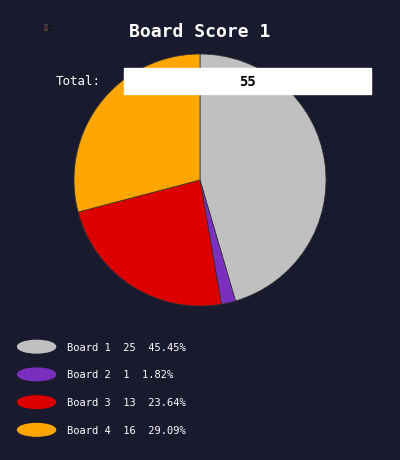

Does Board 4 represent more than half of the total?

No